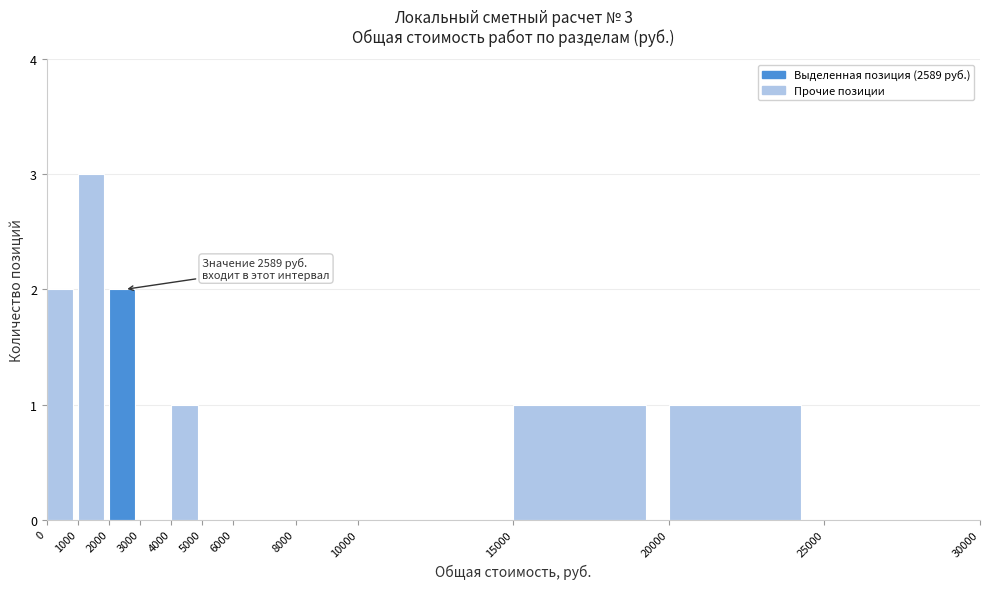

Which range on the x-axis has the tallest bar?

1000 to 2000